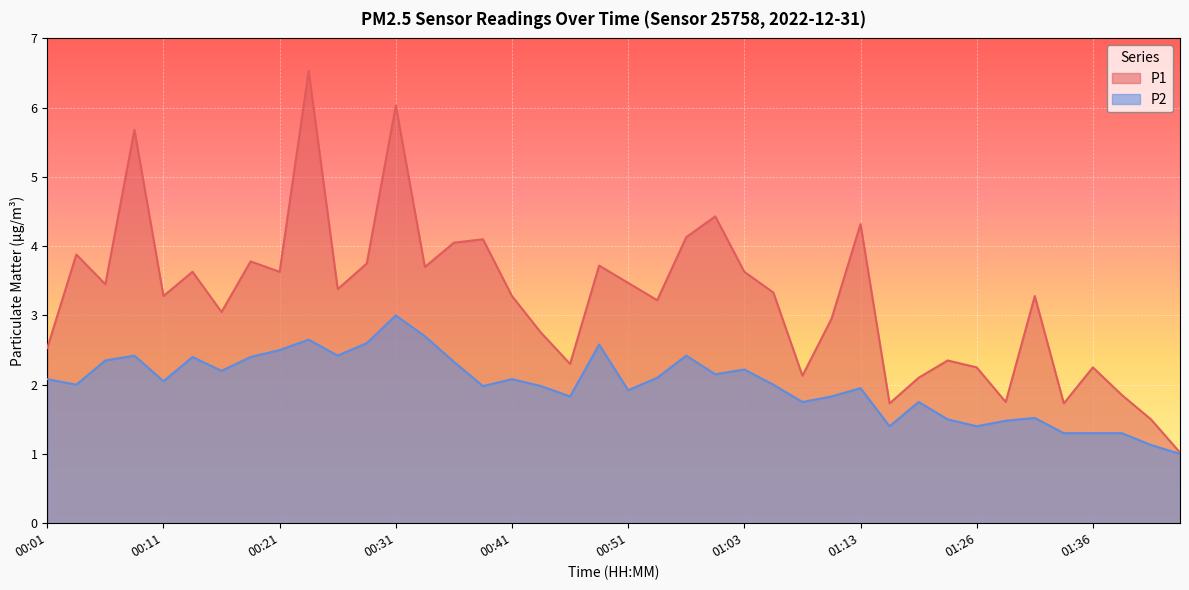

Count the number of categories in the chart.

40